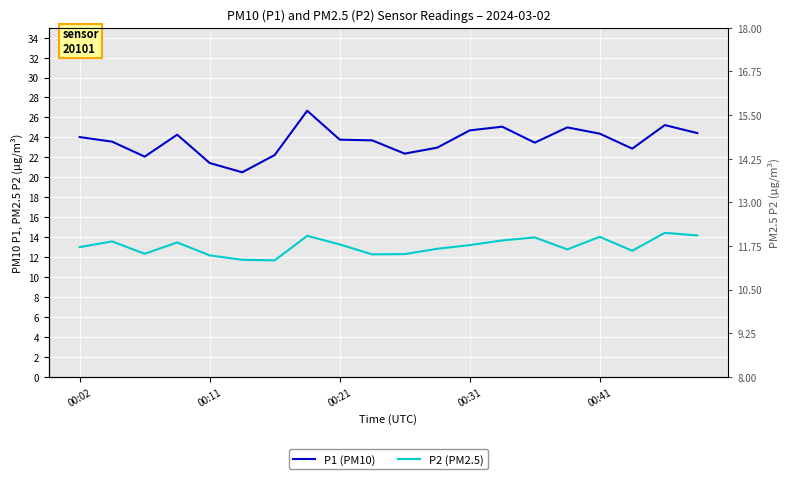

True or false: P2 and P1 intersect in this chart.

False